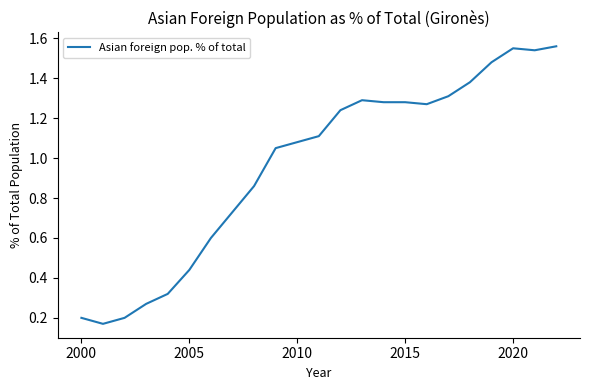

What is the difference between the maximum and minimum values?

1.4